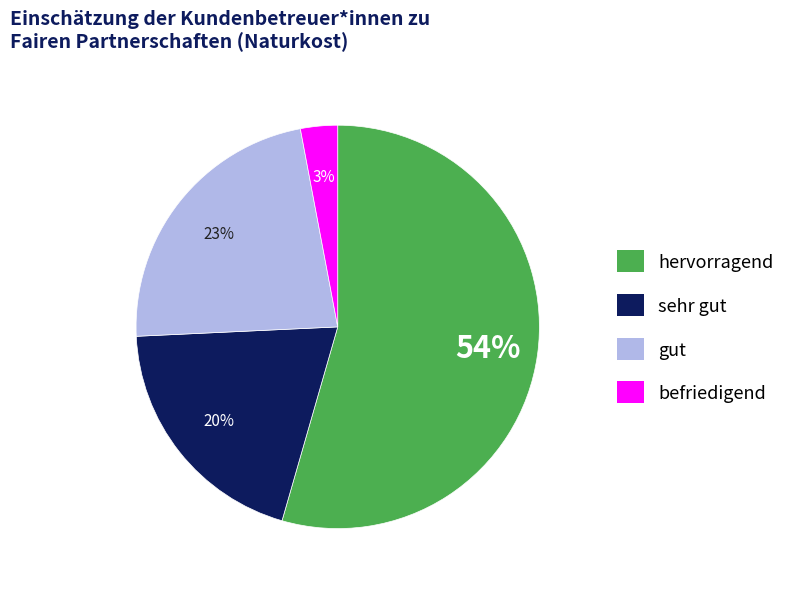

To the nearest percent, what is the average slice percentage?

25%